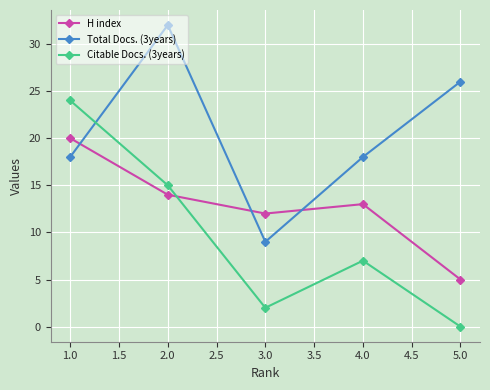

Reading right to left, what are all the values shown in this chart?

H index: 5.0=5	4.0=13	3.0=12	2.0=14	1.0=20
Total Docs. (3years): 5.0=26	4.0=18	3.0=9	2.0=32	1.0=18
Citable Docs. (3years): 5.0=0	4.0=7	3.0=2	2.0=15	1.0=24